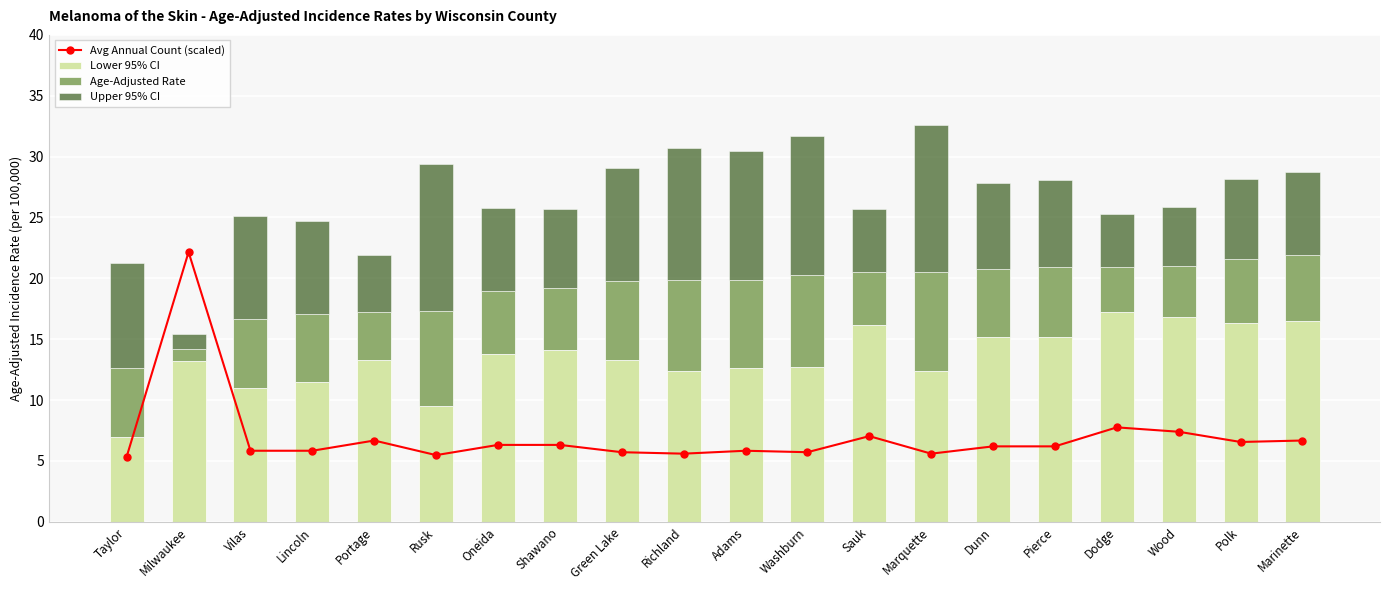

Reading right to left, extract all data points from this chart.

Avg Annual Count (scaled): 6.7	6.6	7.4	7.8	6.2	6.2	5.6	7.0	5.7	5.8	5.6	5.7	6.3	6.3	5.5	6.7	5.8	5.8	22.2	5.4
Lower 95% CI: 16.5	16.3	16.8	17.2	15.2	15.2	12.4	16.2	12.7	12.6	12.4	13.3	14.1	13.8	9.5	13.3	11.5	11.0	13.2	7.0
Age-Adjusted Rate: 5.4	5.3	4.2	3.7	5.7	5.6	8.1	4.3	7.6	7.3	7.5	6.5	5.1	5.2	7.8	3.9	5.6	5.7	1.0	5.6
Upper 95% CI: 6.8	6.6	4.9	4.4	7.2	7.0	12.1	5.2	11.4	10.6	10.8	9.3	6.5	6.8	12.1	4.7	7.6	8.4	1.2	8.7